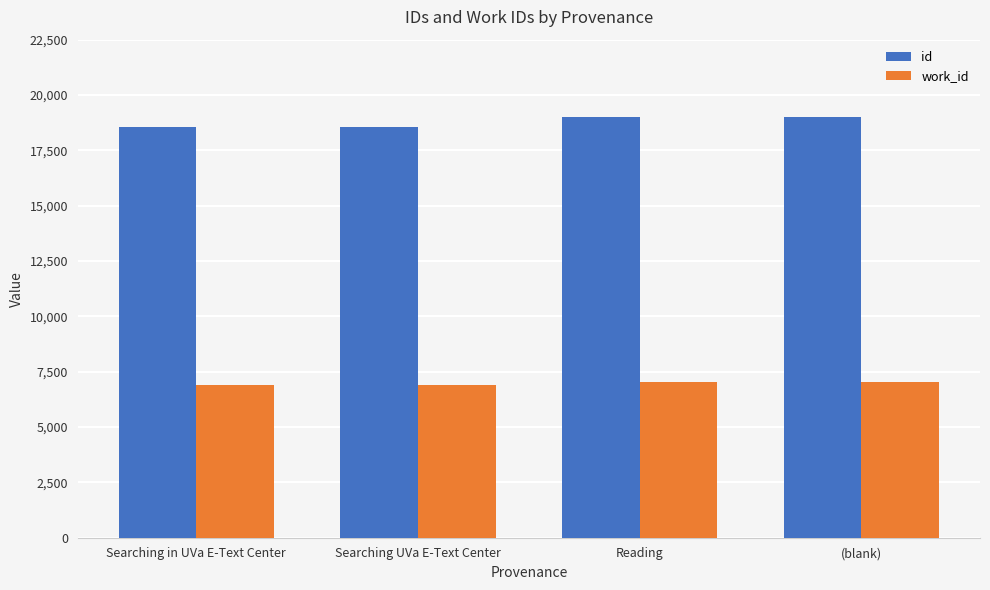

List the series in order of their peak value, highest first.

id, work_id